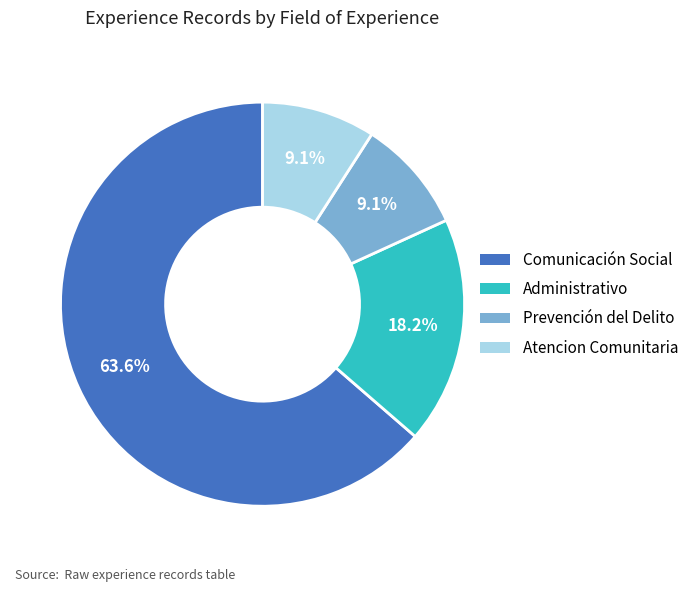

Between Atencion Comunitaria and Comunicación Social, which is larger?

Comunicación Social